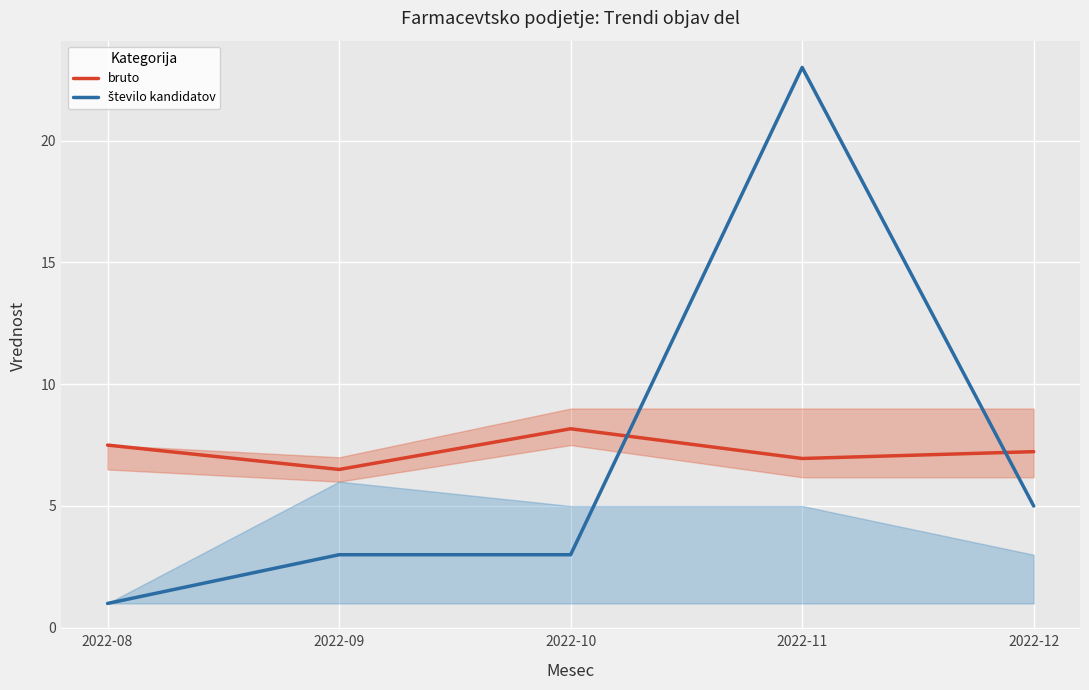

What are all the series names shown in the legend?

bruto, število kandidatov